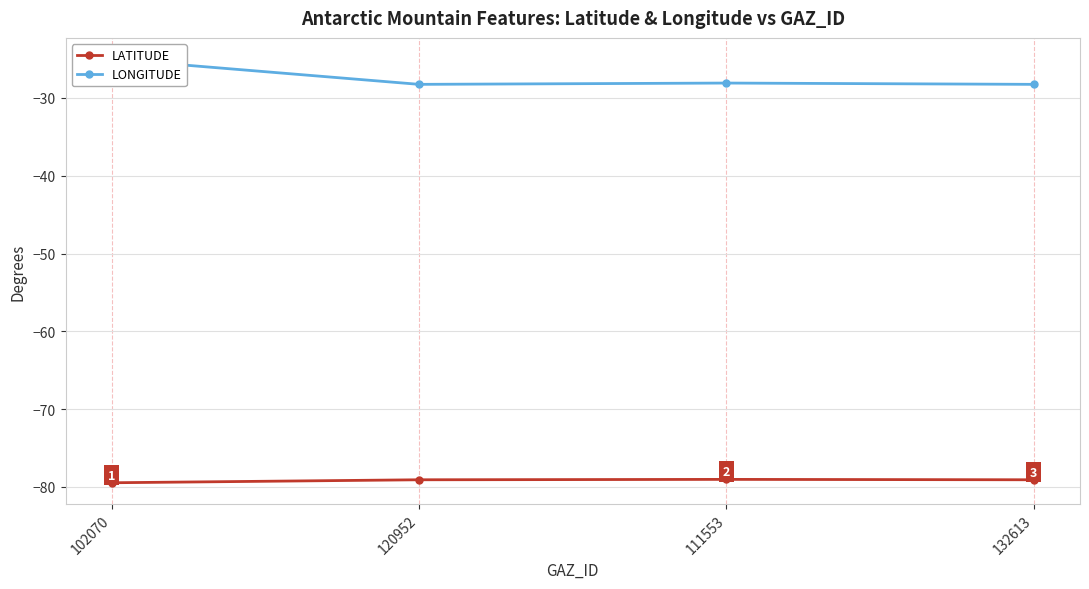

How many categories are shown in the chart?

4